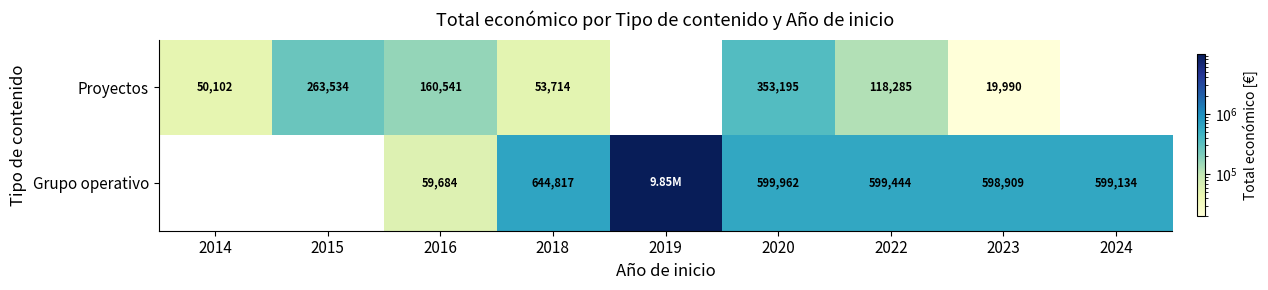

At how many categories does at least one series exceed 1220917?

1